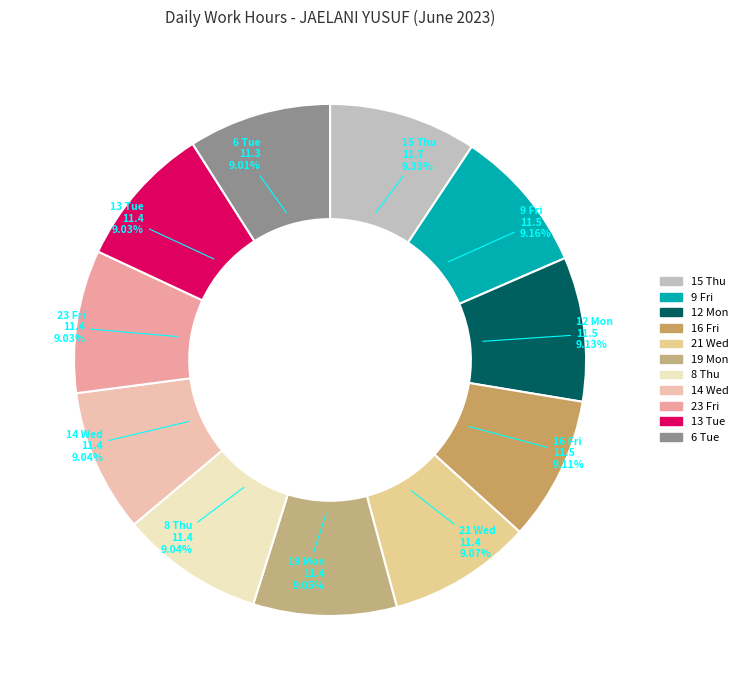

To the nearest percent, what is the average slice percentage?

9%